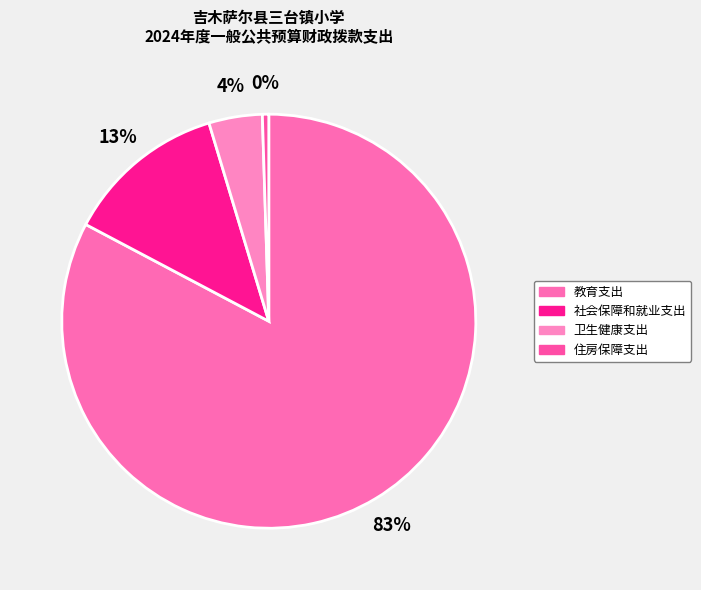

To the nearest percent, what is the average slice percentage?

25%